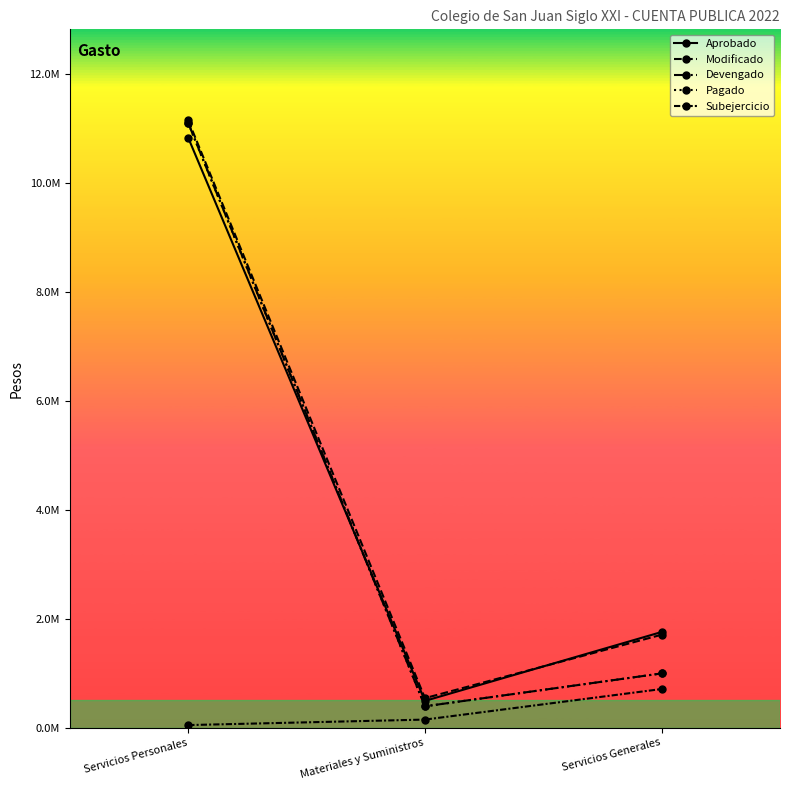

Where does the Subejercicio series first go above 149809?

Servicios Generales